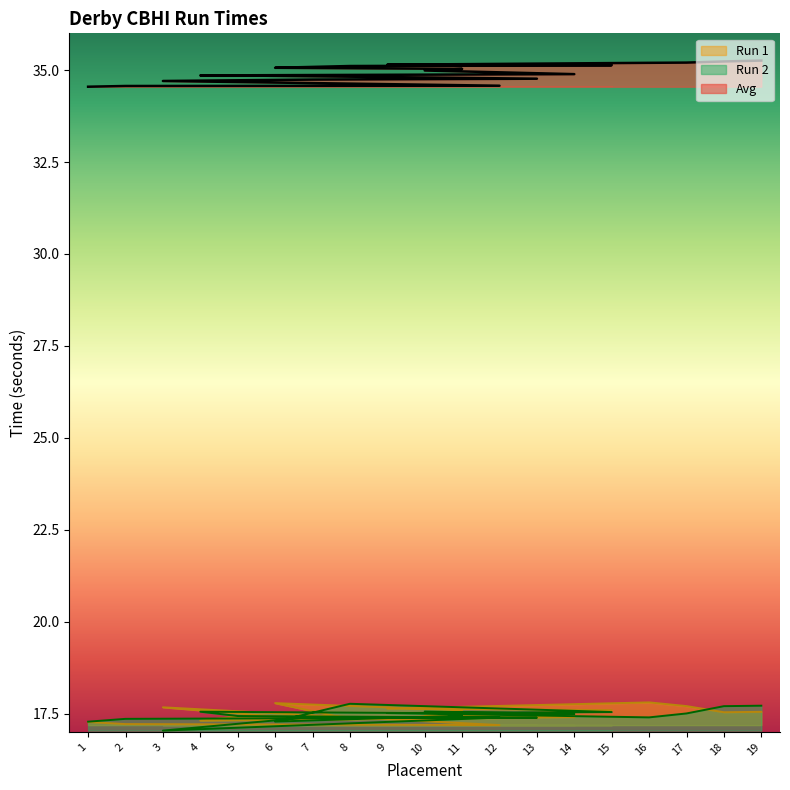

At which category is the sum across all series the highest?

19